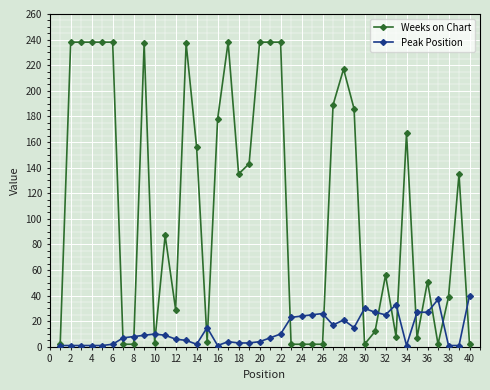

Rank the series by their maximum value, from highest to lowest.

Weeks on Chart, Peak Position